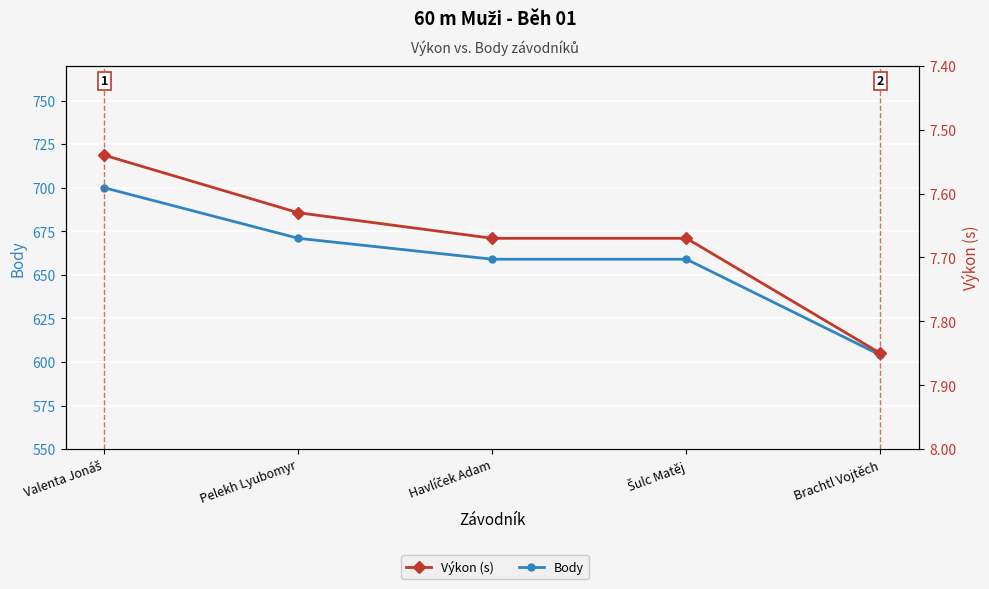

Reading left to right, what are all the values shown in this chart?

Body: 700.0	671.0	659.0	659.0	604.0
Výkon (s): 7.5	7.6	7.7	7.7	7.8